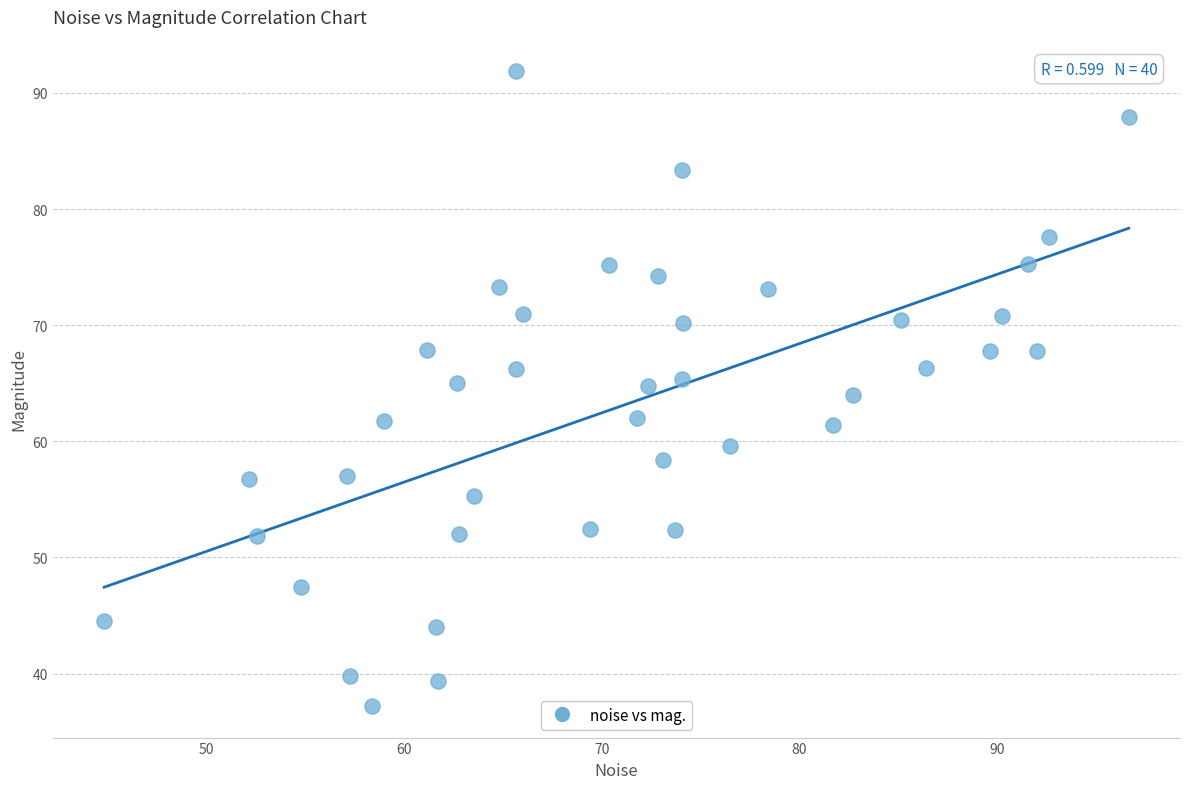

What is the range of X values (max minus min)?

51.9